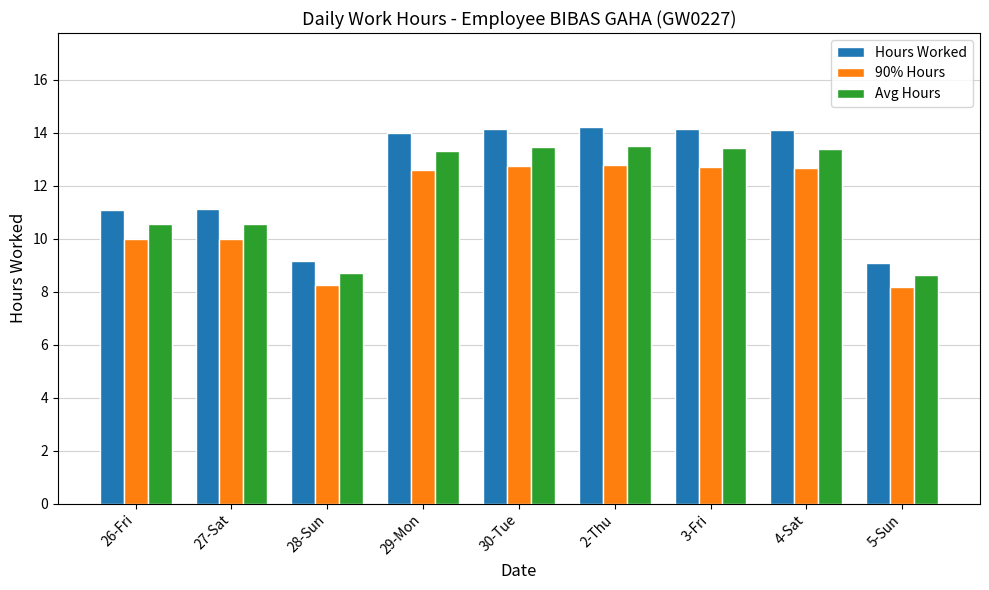

Which series changed the most between 30-Tue and 5-Sun?

Hours Worked